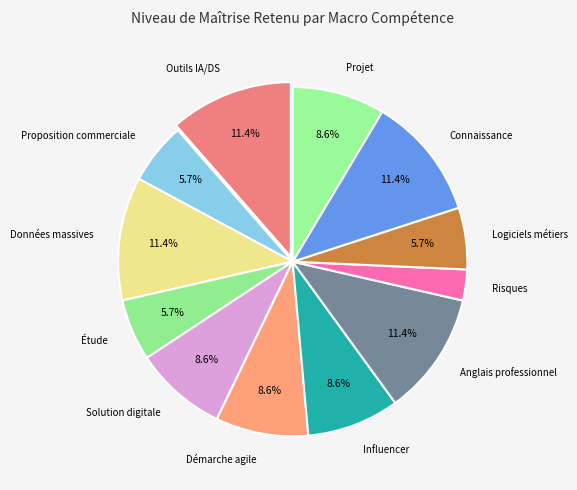

Is there any slice that represents more than half of the pie?

No